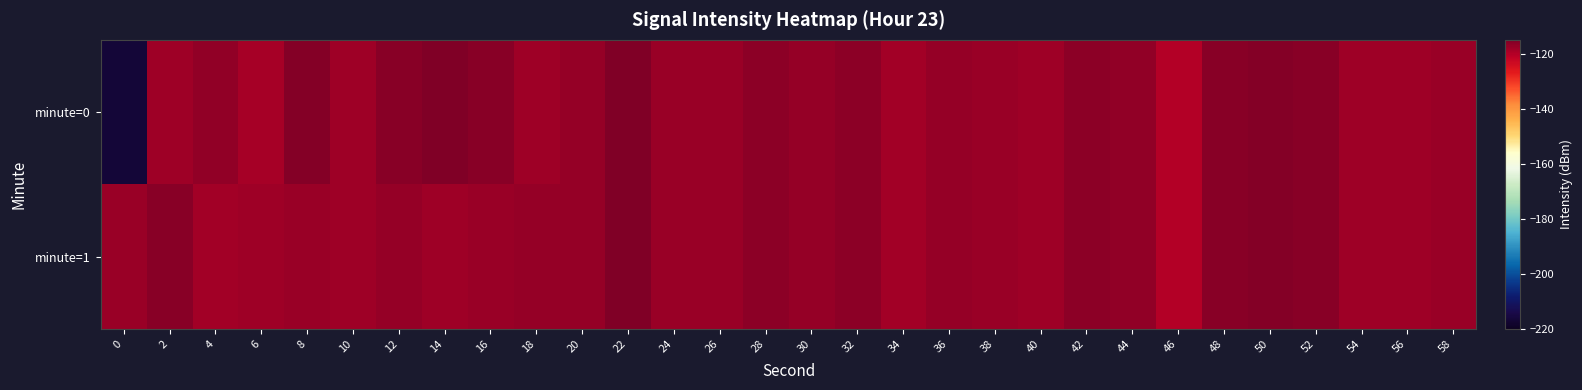

Which series changed the most between 8 and 34?

minute=0